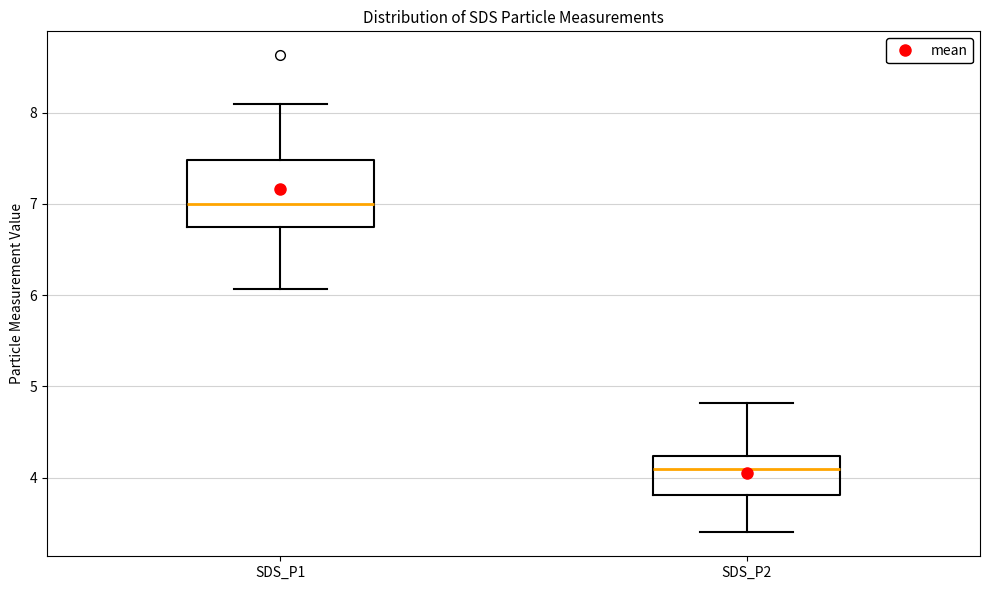

Which box is the tallest, from its lower edge to its upper edge?

SDS_P1